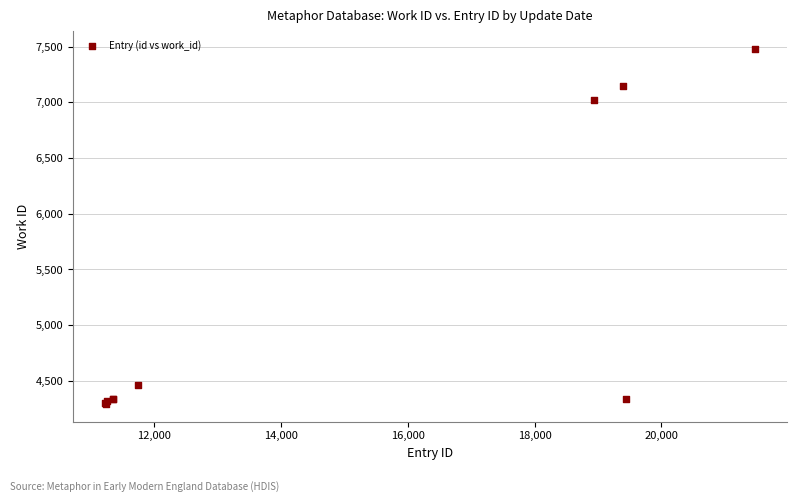

What Y value in the scatter plot is closest to 5887?

7017